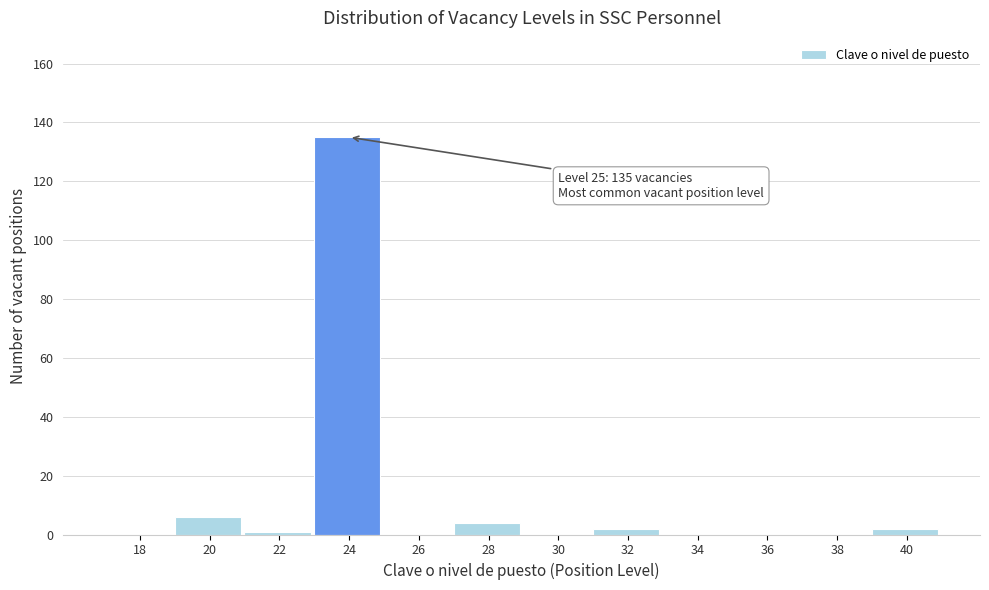

Reading right to left, transcribe all the data shown in this chart.

40=2	38=0	36=0	34=0	32=2	30=0	28=4	26=0	24=135	22=1	20=6	18=0